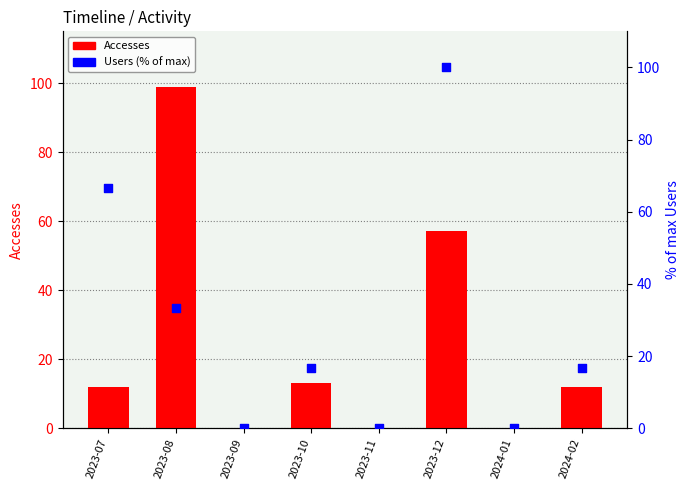

Is the value of Accesses at 2024-01 greater than the value of Users (% of max) at 2023-07?

No